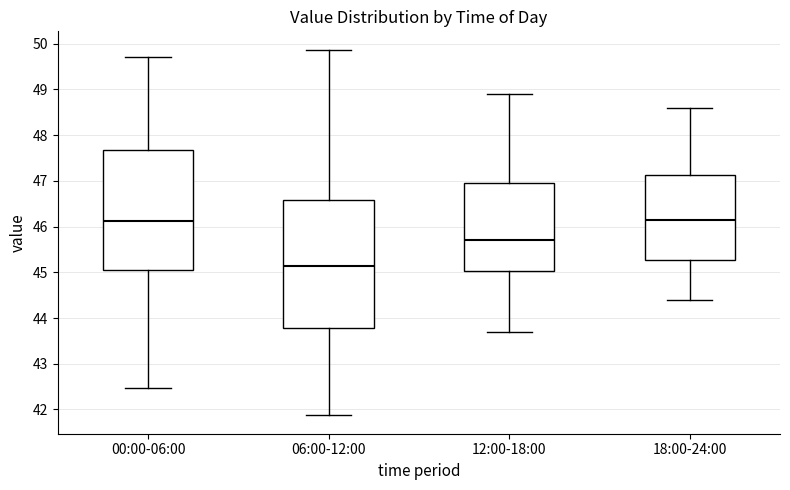

Which box is the tallest, from its lower edge to its upper edge?

06:00-12:00